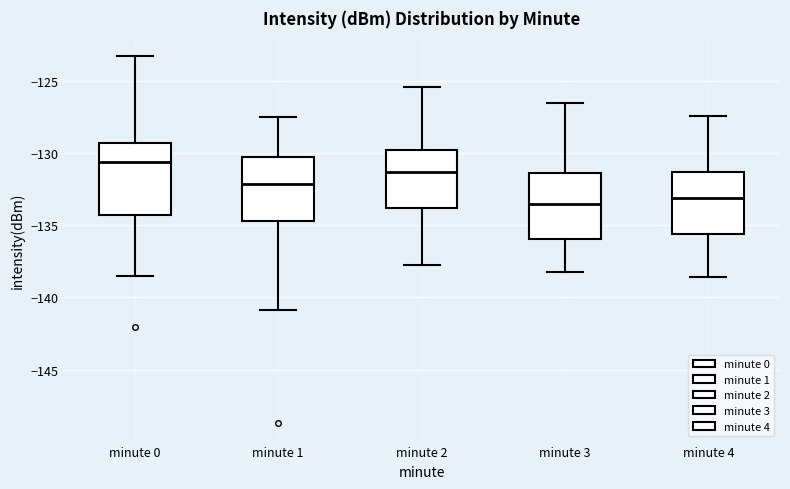

Where does the lower whisker of the box for minute 3 end on the y-axis? The values are not printed on the chart, so give them approximately, as read against the axis.

-138.0